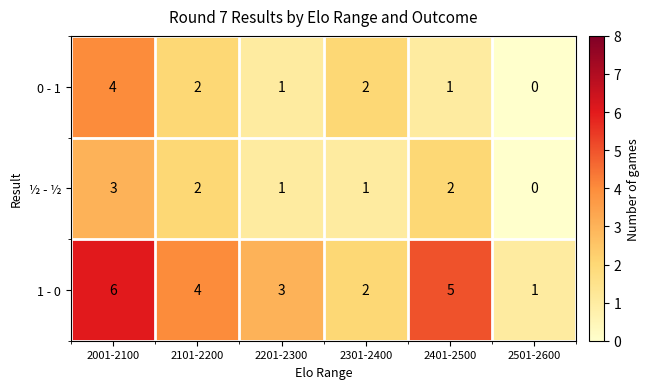

At which category is the sum across all series the highest?

2001-2100